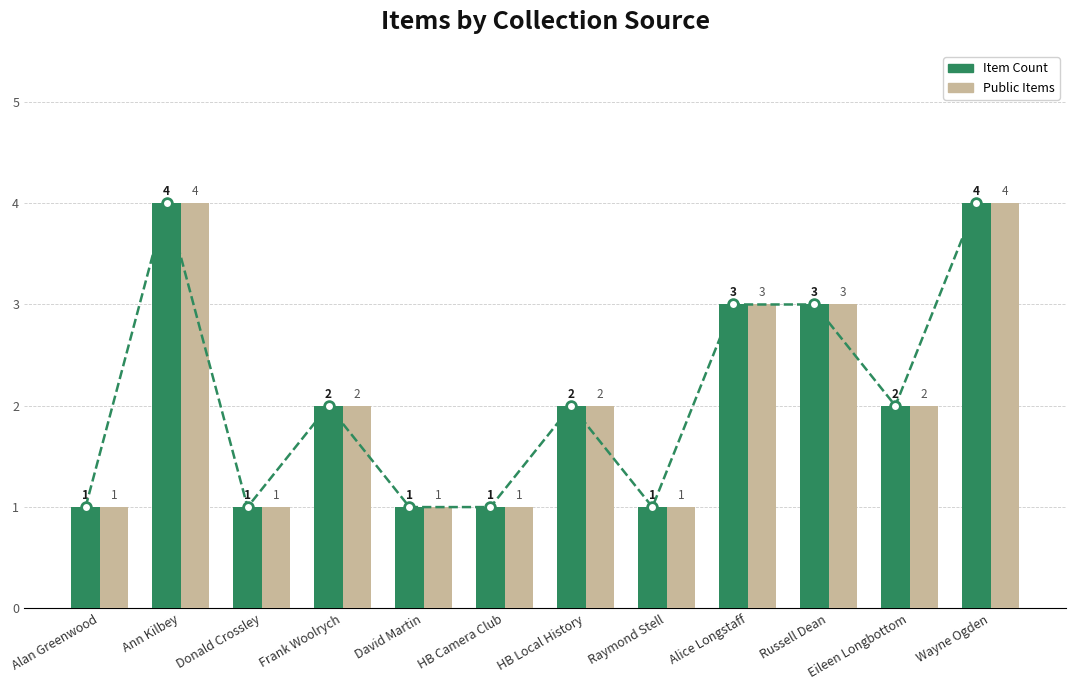

True or false: Item Count has a value of 4 at Ann Kilbey.

True